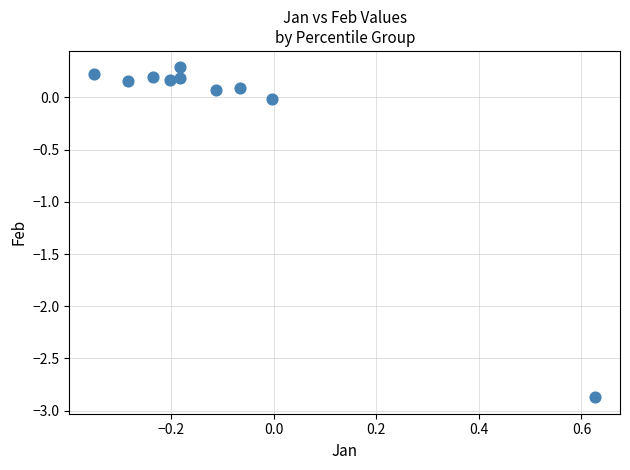

What is the range of X values (max minus min)?

1.0